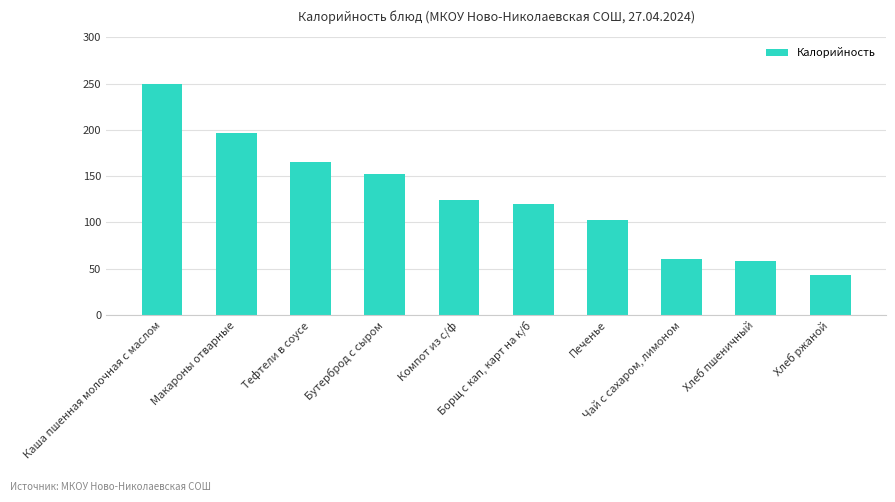

Which has a higher value, Хлеб ржаной or Бутерброд с сыром?

Бутерброд с сыром